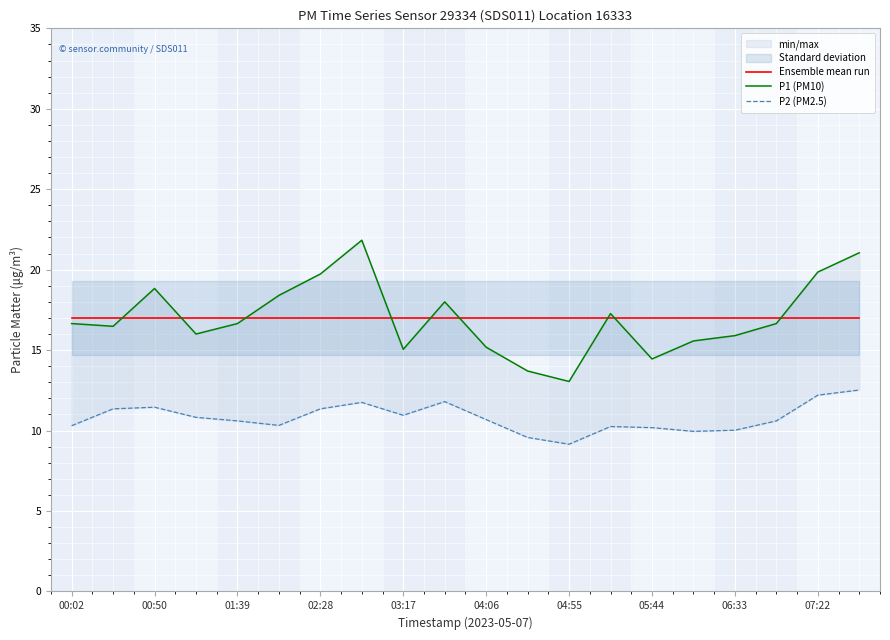

Reading left to right, list all the values displayed in this chart.

Ensemble mean run: 17.0	17.0	17.0	17.0	17.0	17.0	17.0	17.0	17.0	17.0	17.0	17.0	17.0	17.0	17.0	17.0	17.0	17.0	17.0	17.0
P1 (PM10): 16.6	16.5	18.8	16.0	16.6	18.4	19.7	21.8	15.1	18.0	15.2	13.7	13.1	17.3	14.4	15.6	15.9	16.6	19.9	21.1
P2 (PM2.5): 10.3	11.3	11.4	10.8	10.6	10.3	11.3	11.8	10.9	11.8	10.7	9.6	9.2	10.2	10.2	9.9	10.0	10.6	12.2	12.5